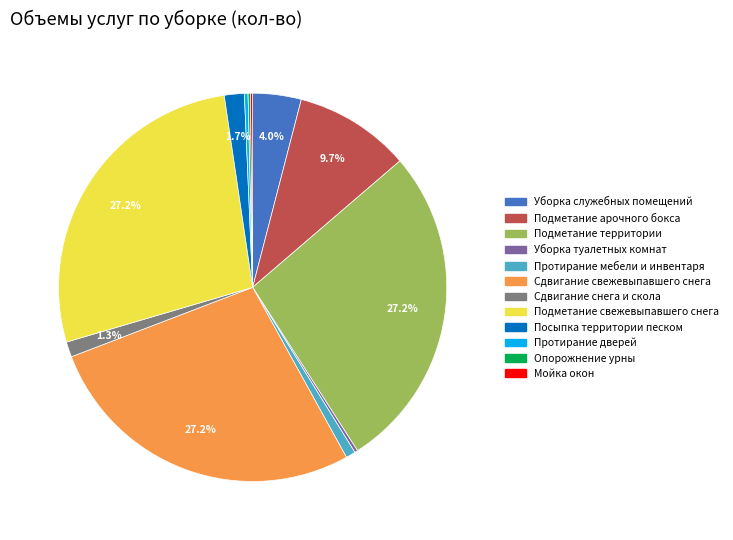

Do Подметание территории and Сдвигание свежевыпавшего снега together represent more than half of the pie?

Yes